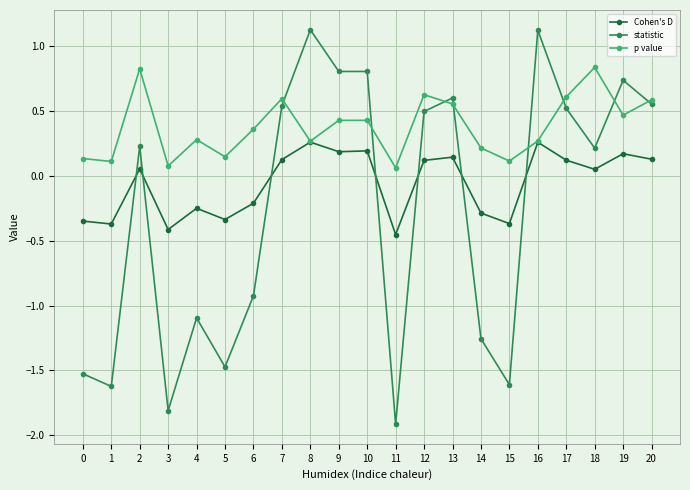

Which series changed the most between 4 and 7?

statistic